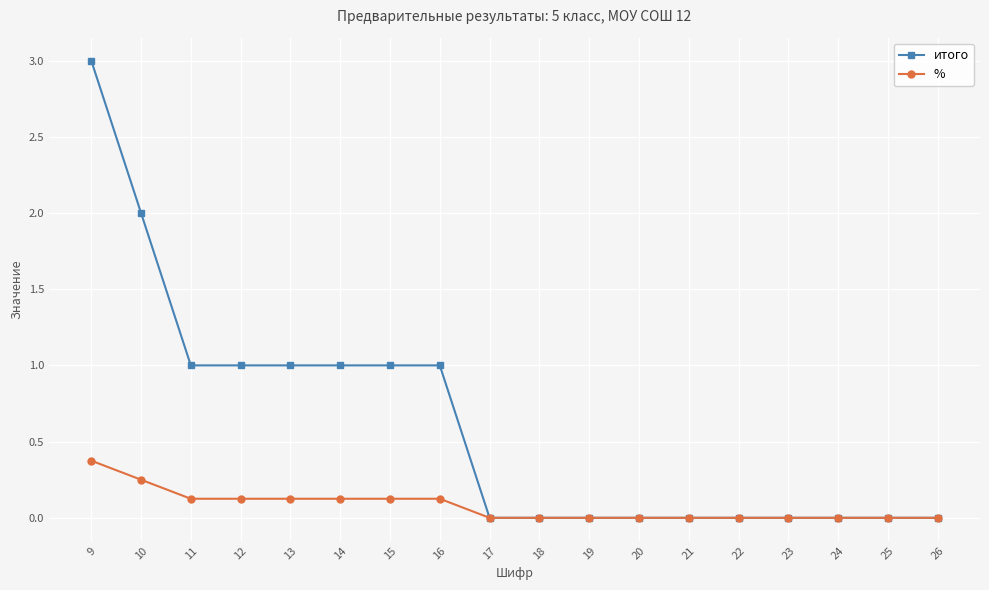

Read the итого value at 9.

3.0